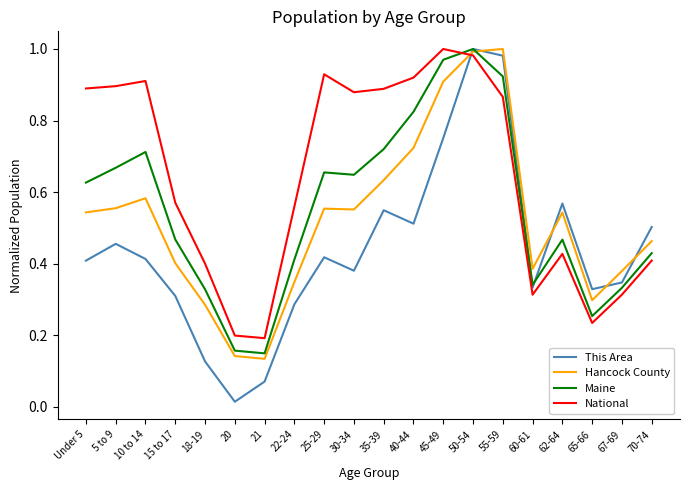

True or false: This Area and Hancock County intersect in this chart.

True